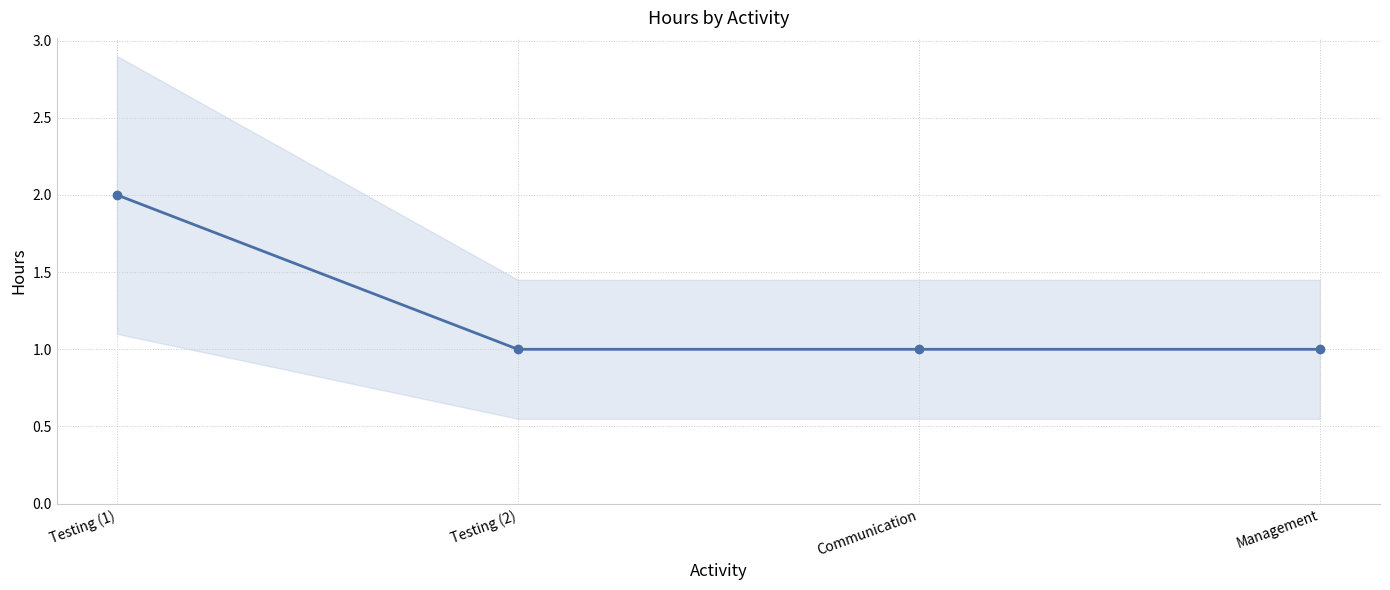

Is it true that the value at Testing (2) is 1?

False